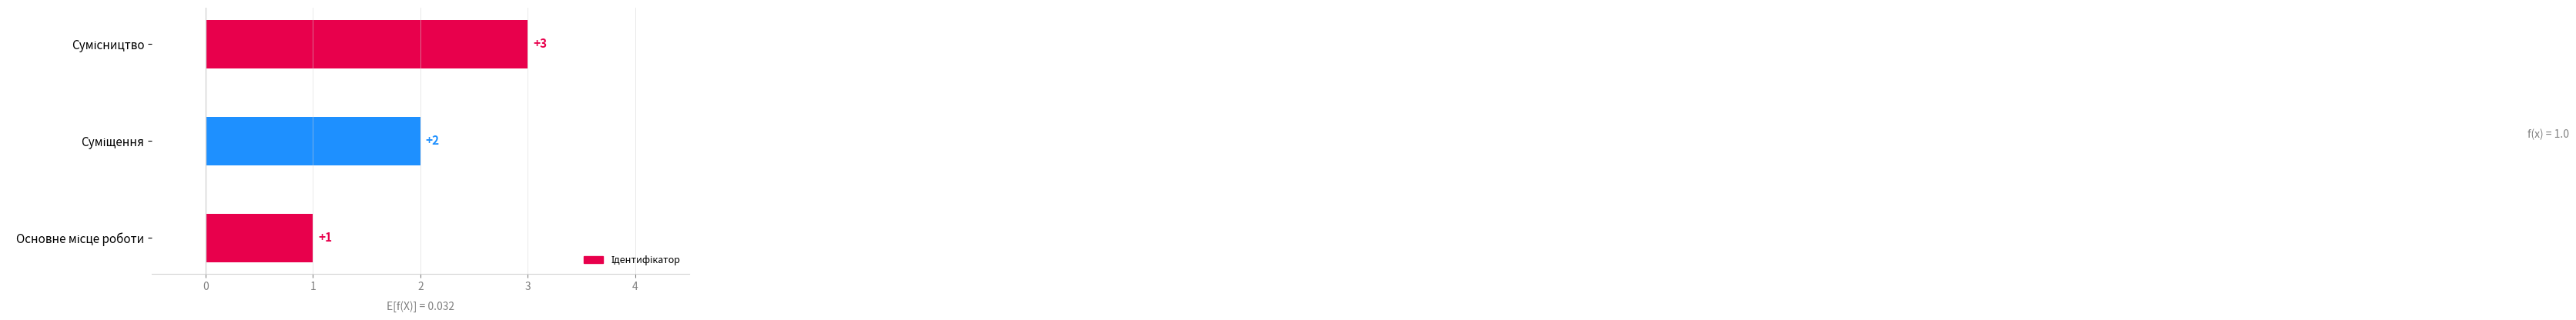

How many values are between 1 and 3?

3